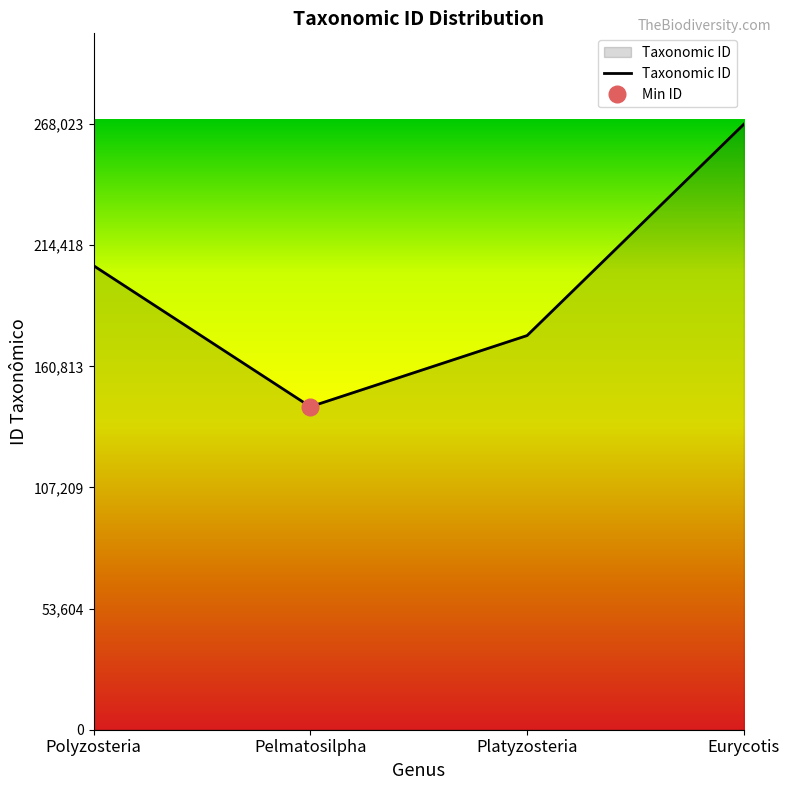

Between Eurycotis and Polyzosteria, which is larger?

Eurycotis